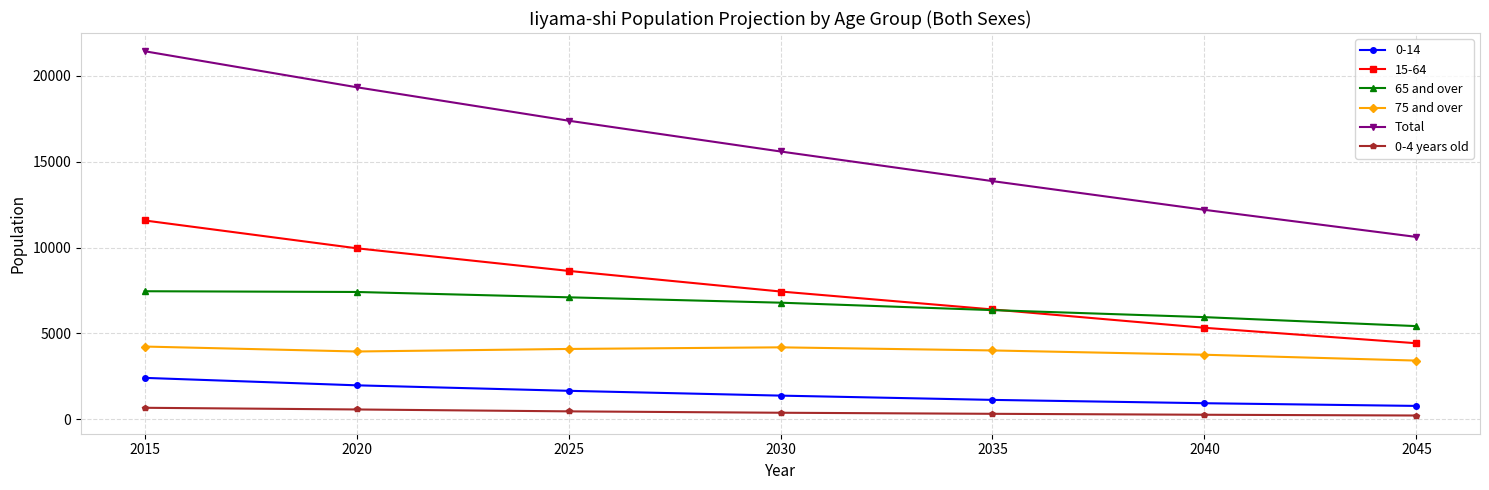

The value of 0-4 years old at 2025 is 455. True or false?

True